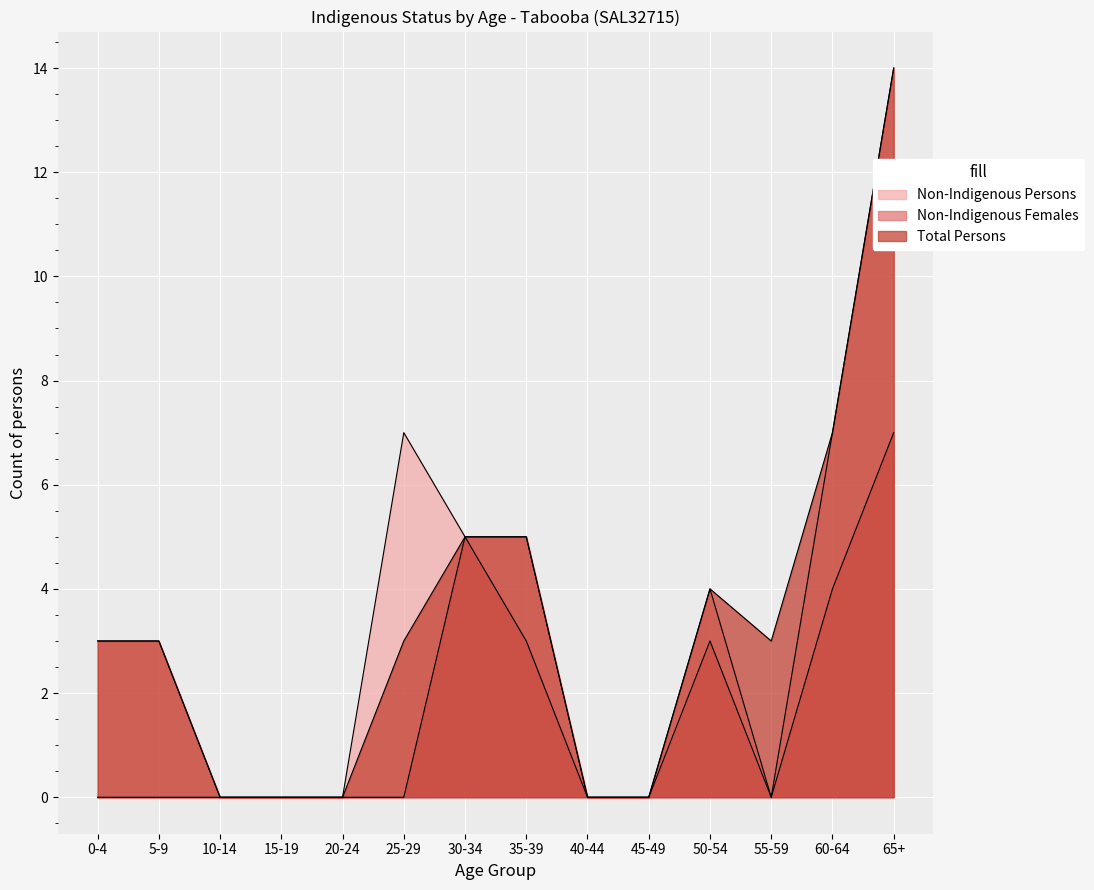

How many positive values does the Non-Indigenous Females series have?

5